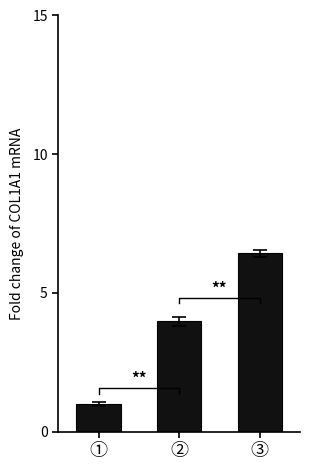

What is the average value?

3.8